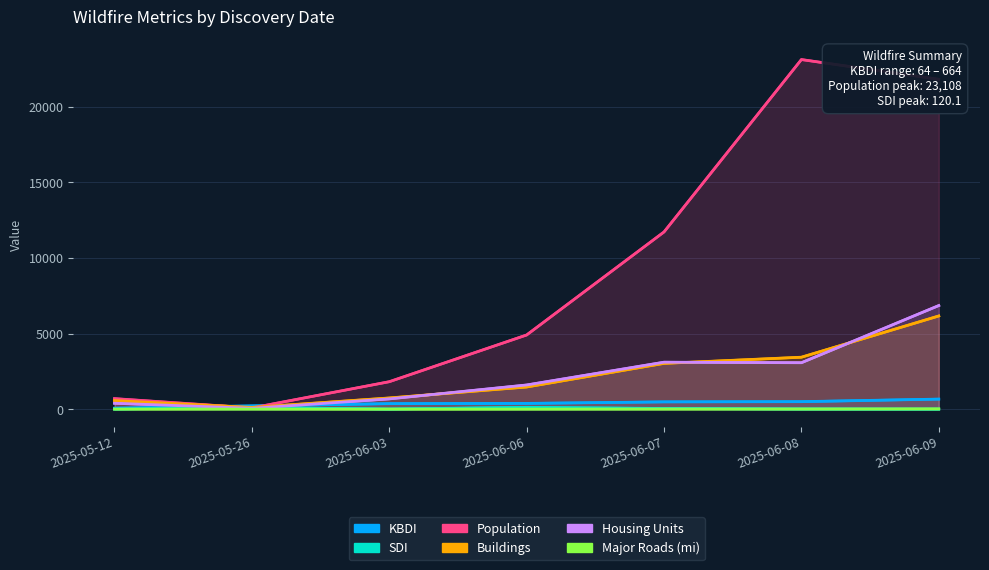

What is the approximate value of KBDI at 2025-06-07?

481.0